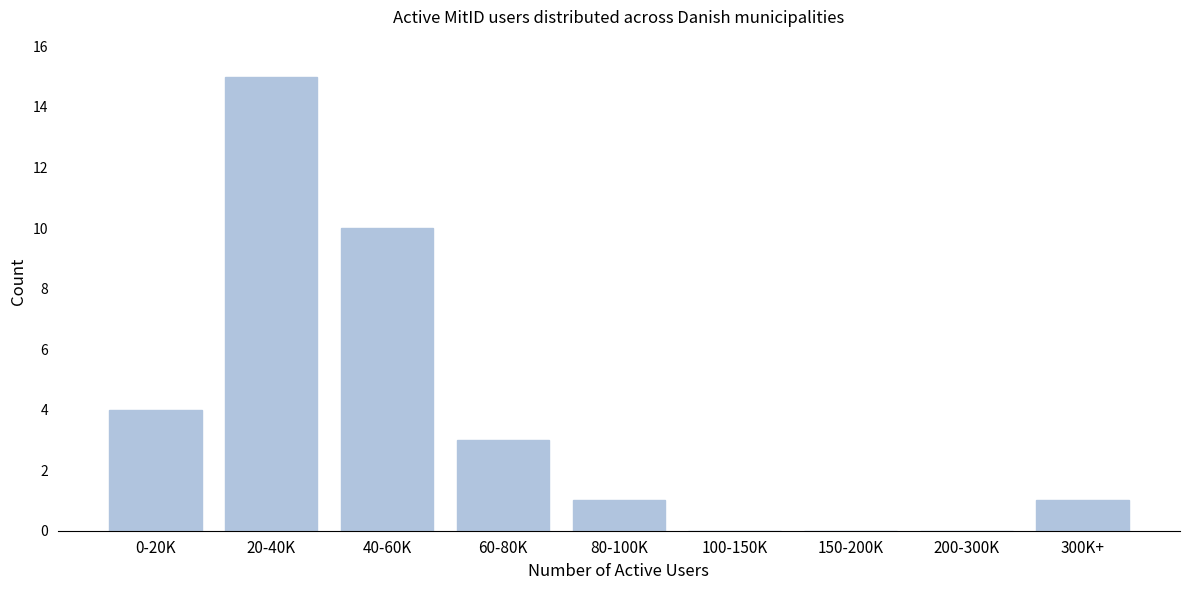

Reading left to right, list all the values displayed in this chart.

0-20K=4	20-40K=15	40-60K=10	60-80K=3	80-100K=1	100-150K=0	150-200K=0	200-300K=0	300K+=1